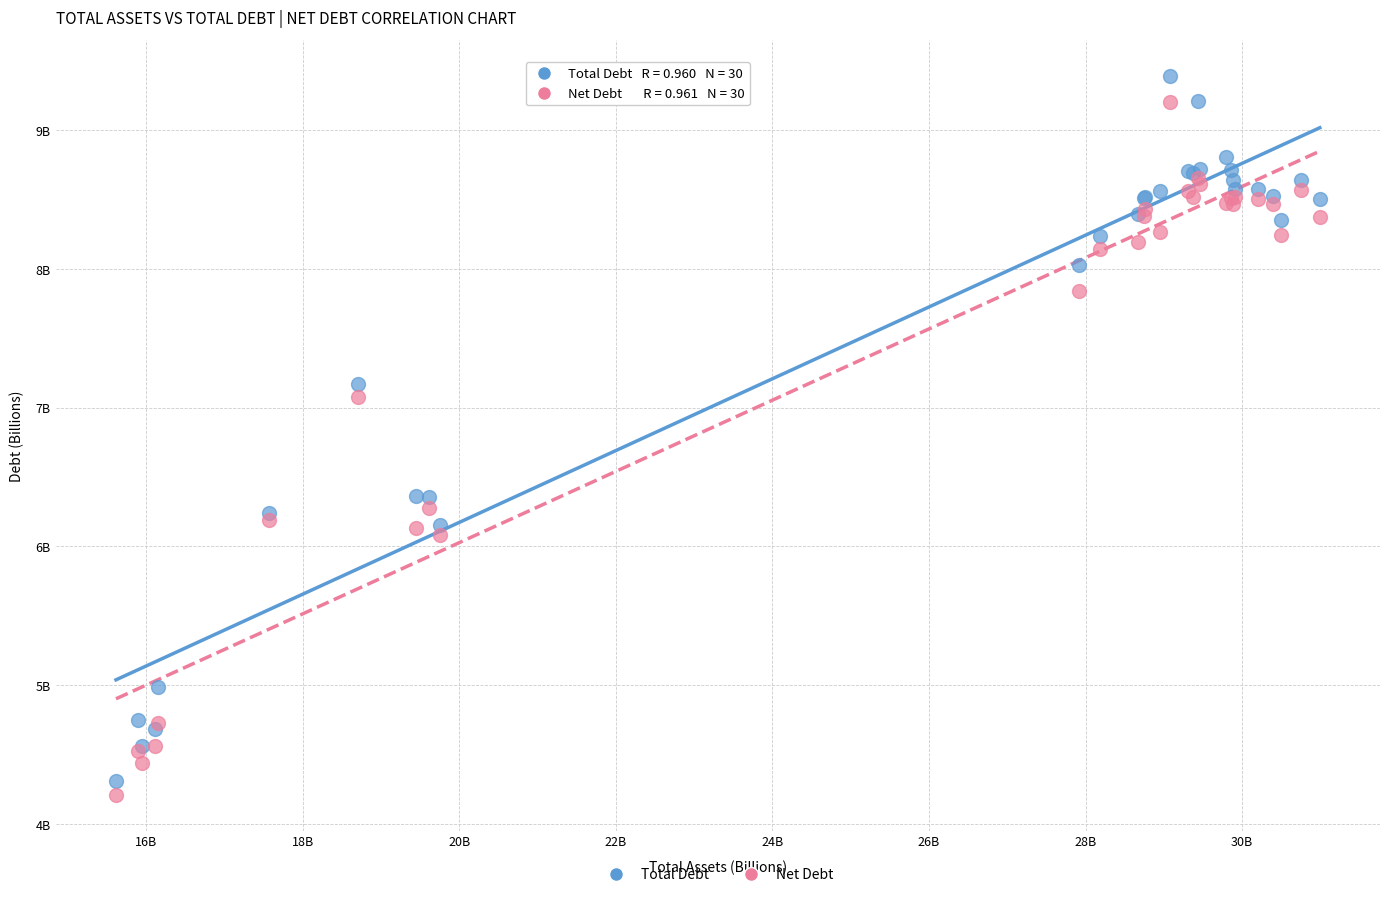

Which series has the largest Y range (max minus min)?

Total Debt